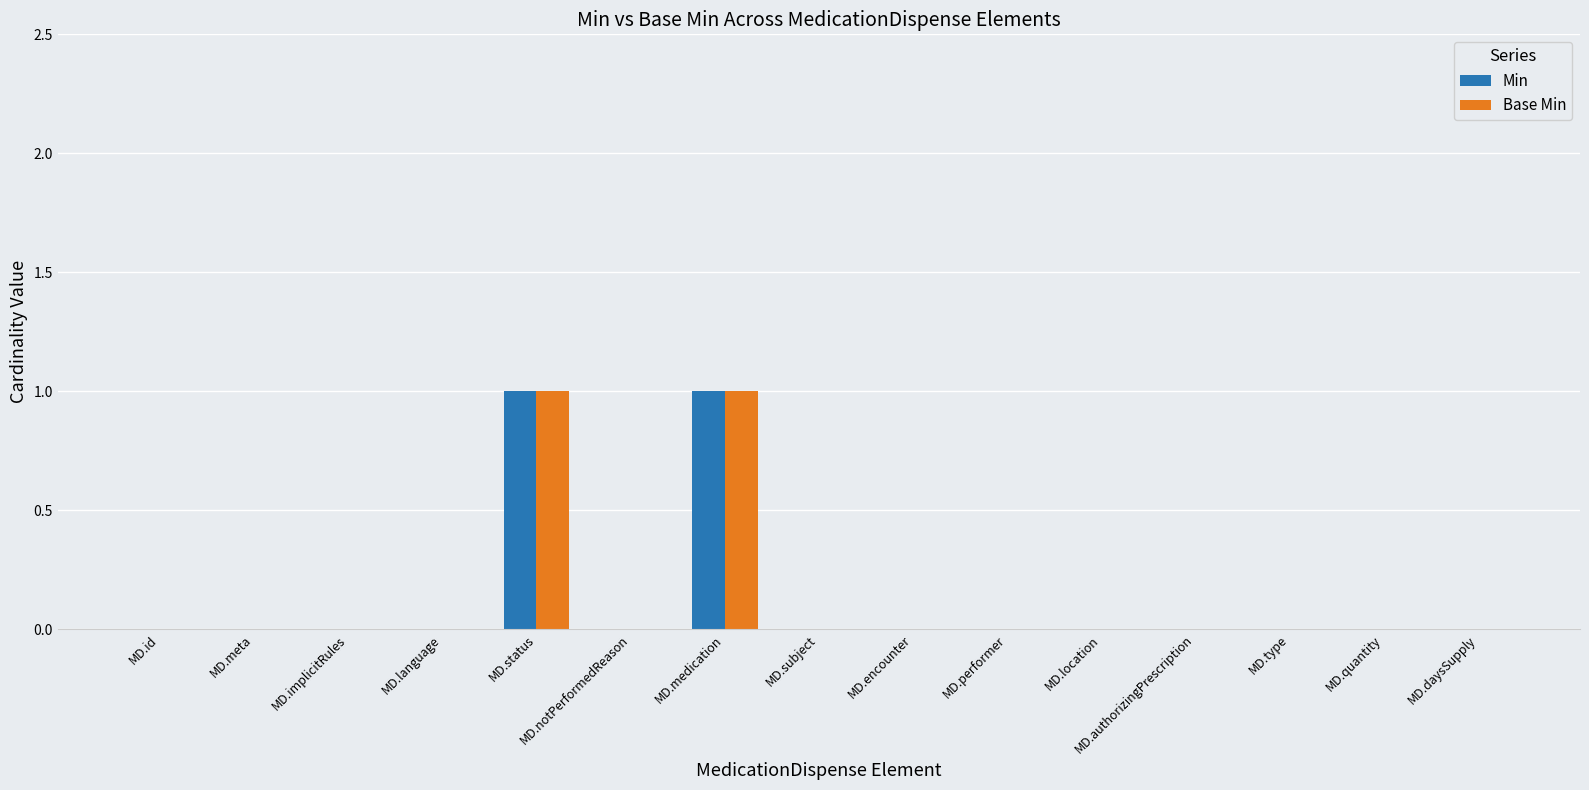

What is the highest value of the Base Min series?

1